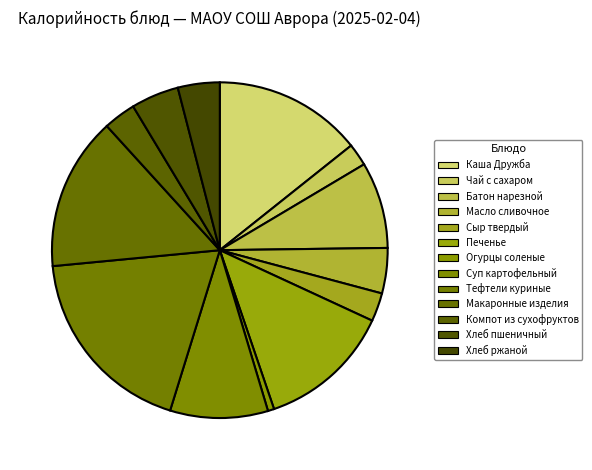

How many slices are in this pie chart?

13